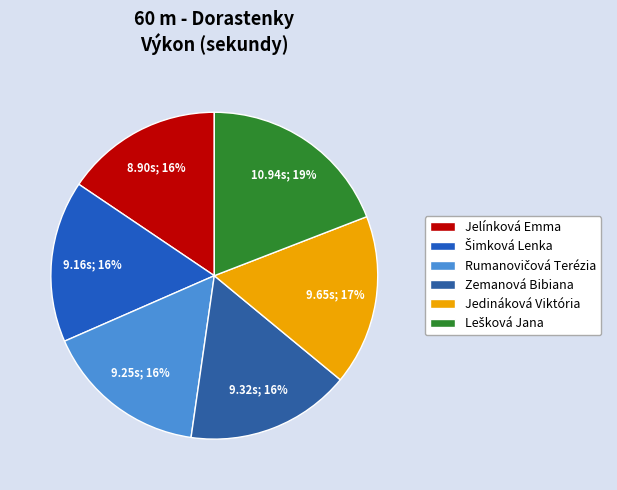

Which has a higher value, Lešková Jana or Šimková Lenka?

Lešková Jana